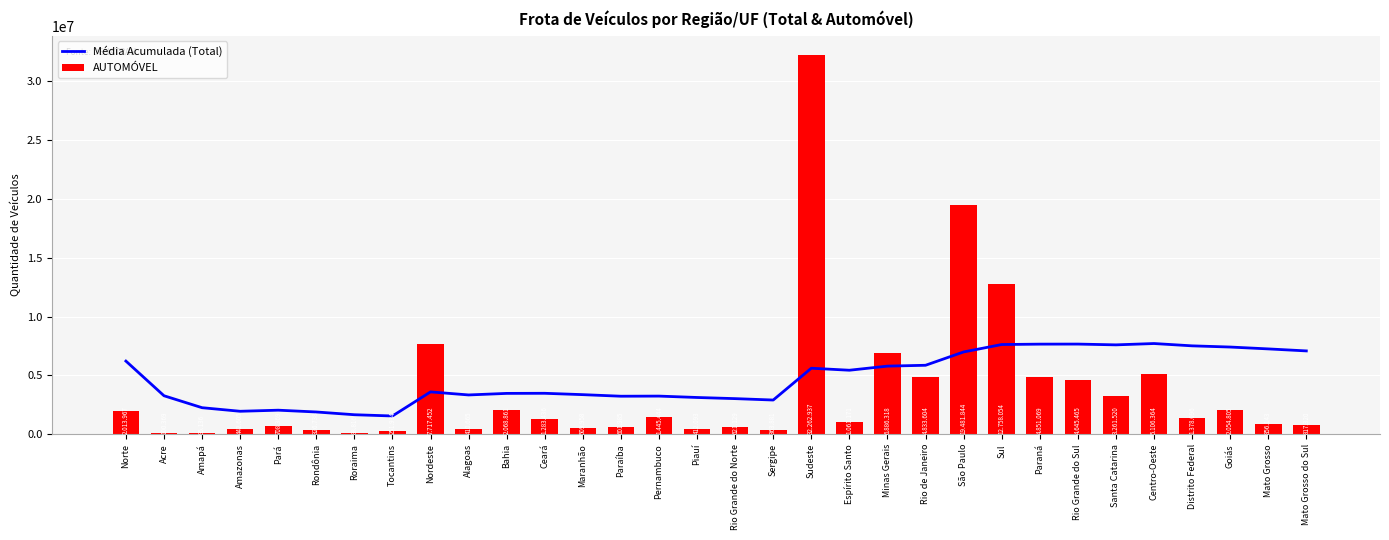

Is the value of AUTOMÓVEL at Tocantins greater than the value of Média Acumulada (Total) at Santa Catarina?

No